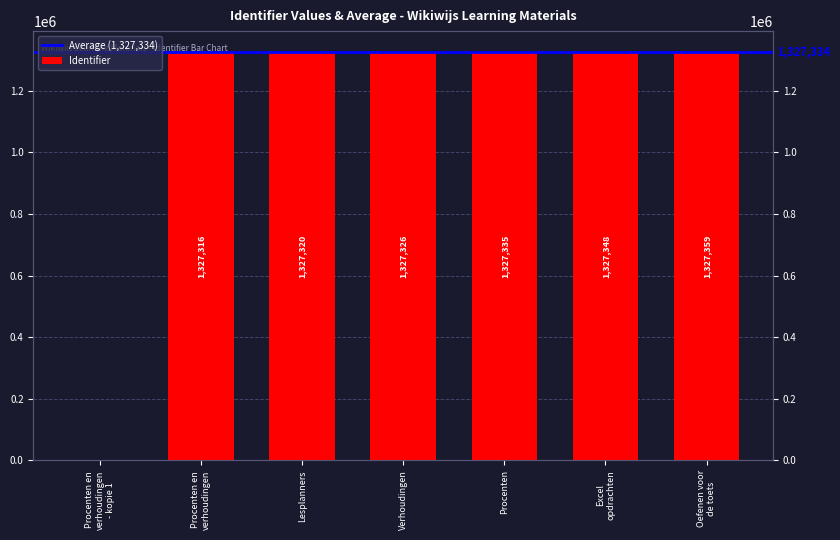

What value does the data have at Oefenen voor
de toets, to the nearest 50?

1327350